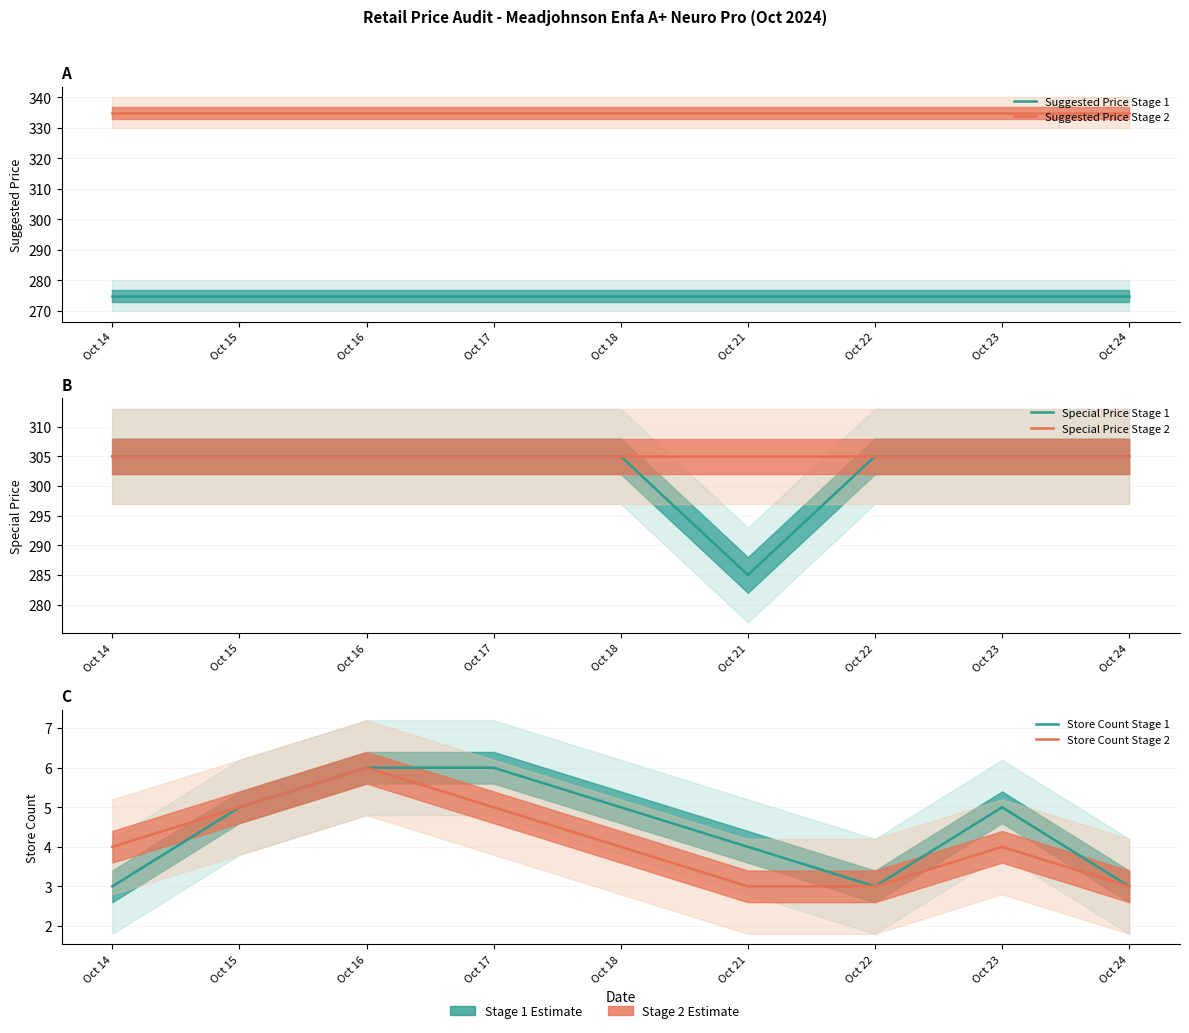

At how many categories does at least one series exceed 231?

9